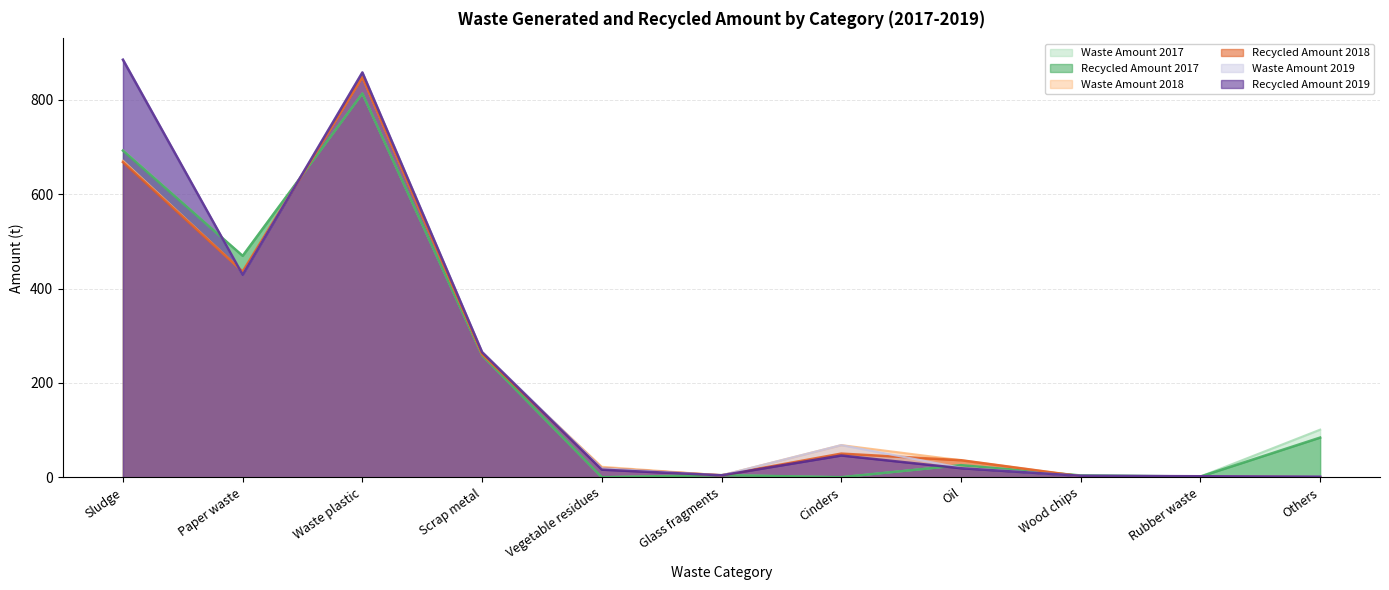

At which category does the chart reach its peak across all series?

Sludge